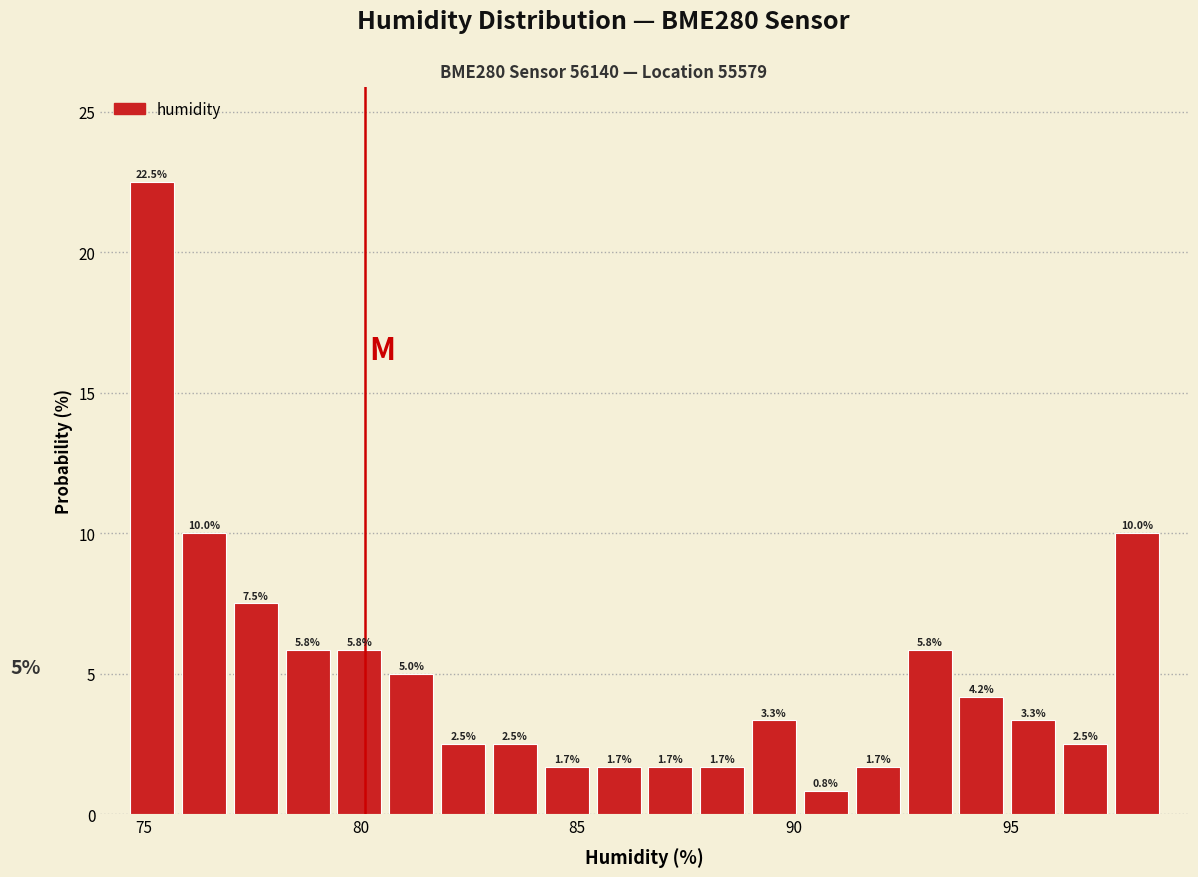

Around what value on the x-axis is the tallest bar? Give the approximate position of its centre, as read against the axis.

75.0